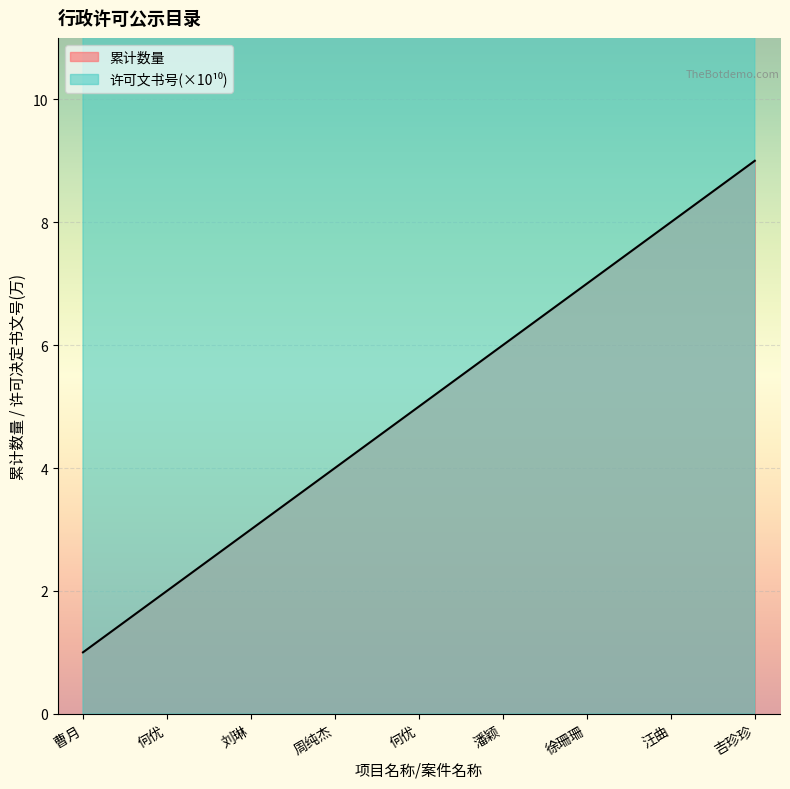

What is the approximate value of License Number (scaled) at 吉珍珍?

21042.1